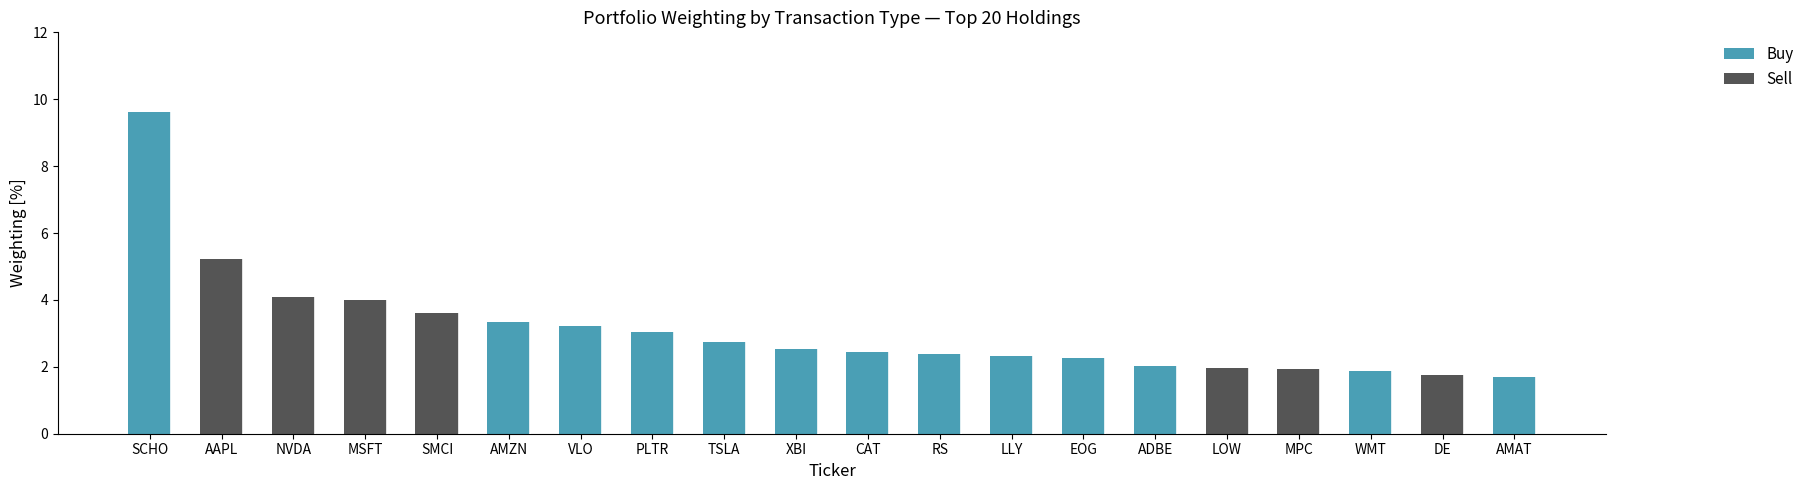

What is the sum of all Buy values?

39.5